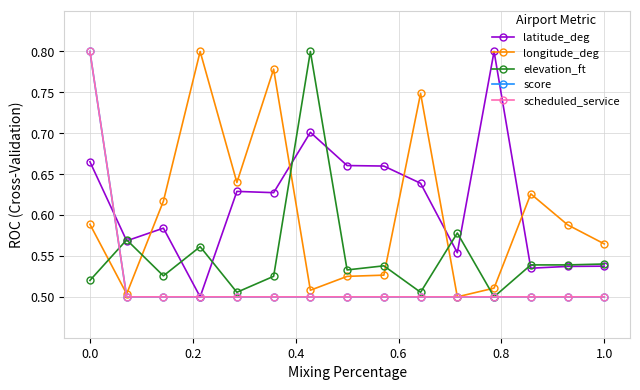

Reading left to right, list all the values displayed in this chart.

latitude_deg: 0.7	0.6	0.6	0.5	0.6	0.6	0.7	0.7	0.7	0.6	0.6	0.8	0.5	0.5	0.5
longitude_deg: 0.6	0.5	0.6	0.8	0.6	0.8	0.5	0.5	0.5	0.7	0.5	0.5	0.6	0.6	0.6
elevation_ft: 0.5	0.6	0.5	0.6	0.5	0.5	0.8	0.5	0.5	0.5	0.6	0.5	0.5	0.5	0.5
score: 0.8	0.5	0.5	0.5	0.5	0.5	0.5	0.5	0.5	0.5	0.5	0.5	0.5	0.5	0.5
scheduled_service: 0.8	0.5	0.5	0.5	0.5	0.5	0.5	0.5	0.5	0.5	0.5	0.5	0.5	0.5	0.5